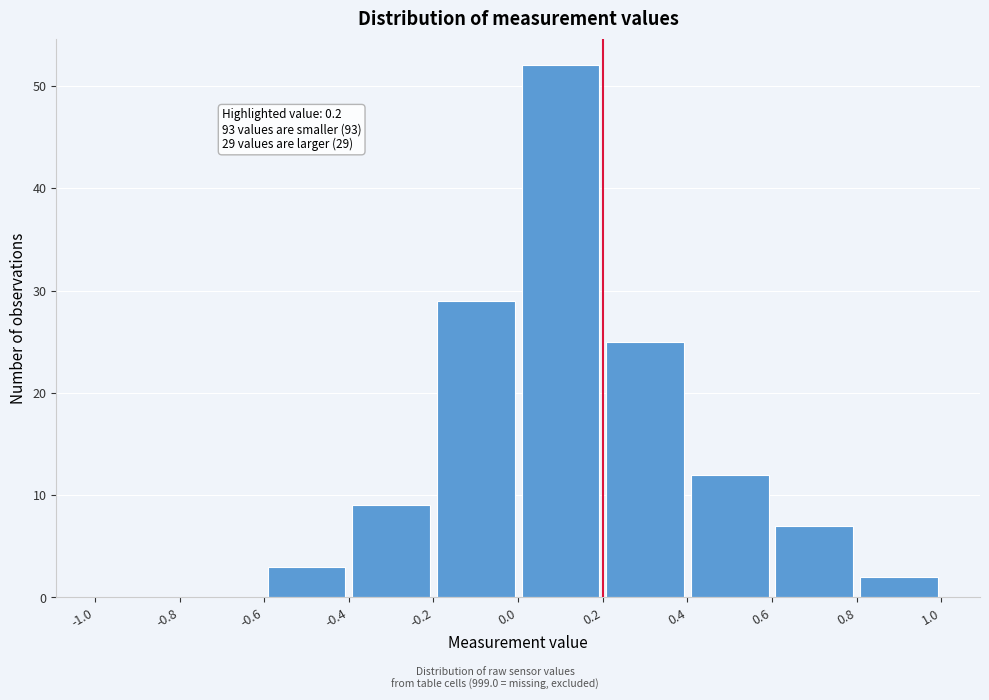

Which range on the x-axis has the tallest bar?

0.0 to 0.2